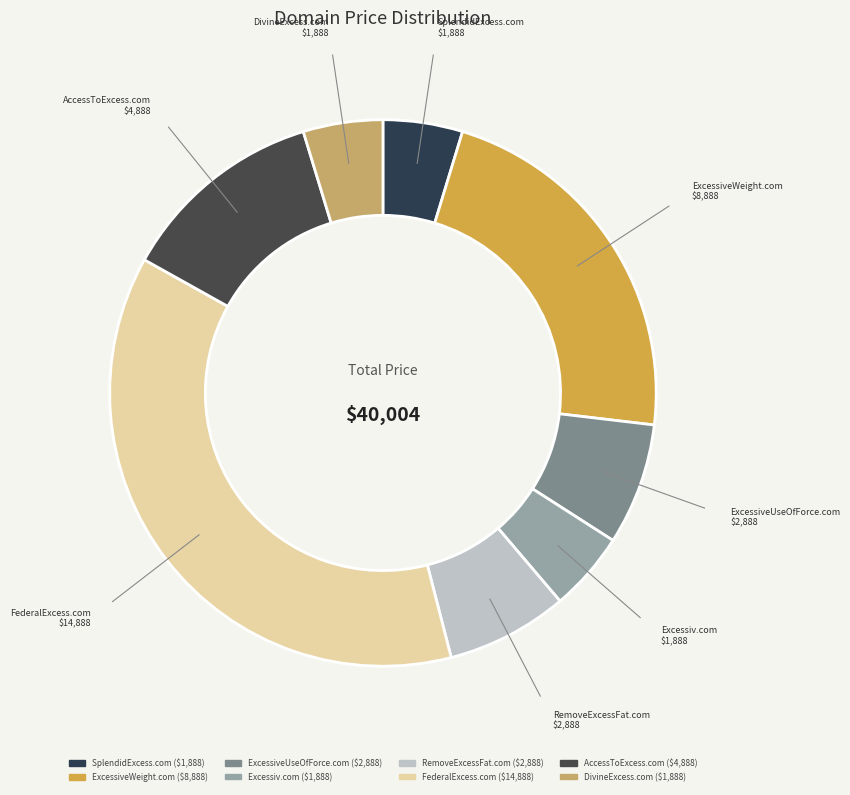

Which has a higher value, AccessToExcess.com or SplendidExcess.com?

AccessToExcess.com